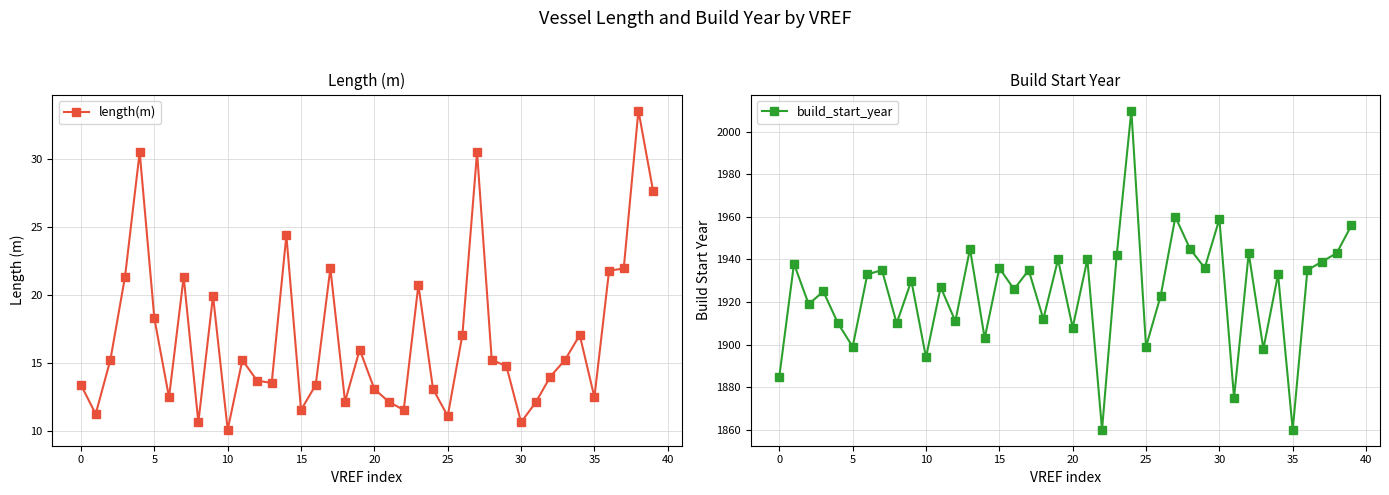

Reading right to left, extract all data points from this chart.

length(m): 27.6	33.5	21.9	21.8	12.5	17.1	15.2	14.0	12.1	10.7	14.8	15.2	30.5	17.1	11.1	13.1	20.7	11.6	12.2	13.1	16.0	12.2	22.0	13.4	11.6	24.4	13.6	13.7	15.2	10.1	19.9	10.7	21.3	12.5	18.3	30.5	21.3	15.2	11.3	13.4
build_start_year: 1956.0	1943.0	1939.0	1935.0	1860.0	1933.0	1898.0	1943.0	1875.0	1959.0	1936.0	1945.0	1960.0	1923.0	1899.0	2010.0	1942.0	1860.0	1940.0	1908.0	1940.0	1912.0	1935.0	1926.0	1936.0	1903.0	1945.0	1911.0	1927.0	1894.0	1930.0	1910.0	1935.0	1933.0	1899.0	1910.0	1925.0	1919.0	1938.0	1885.0